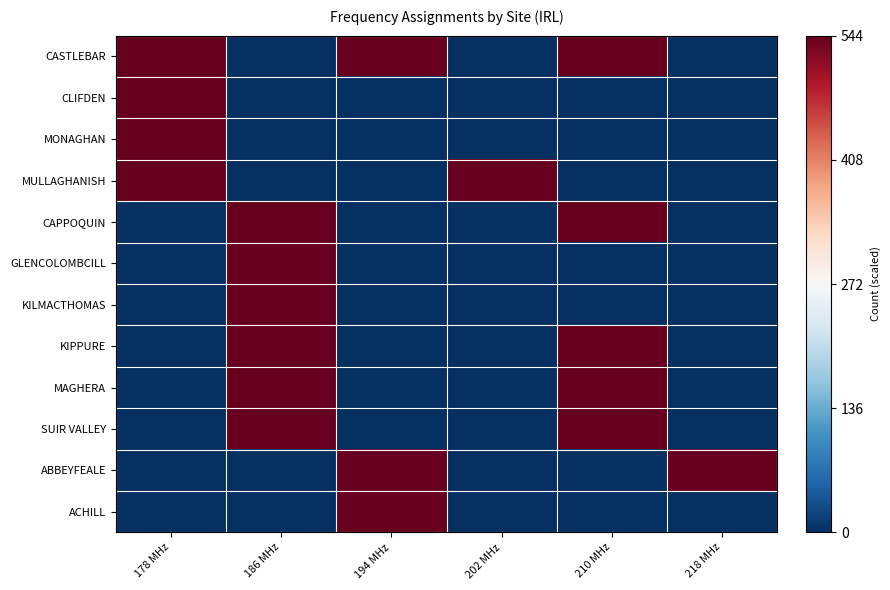

What is the spread (max minus min) of values at 202 MHz?

544